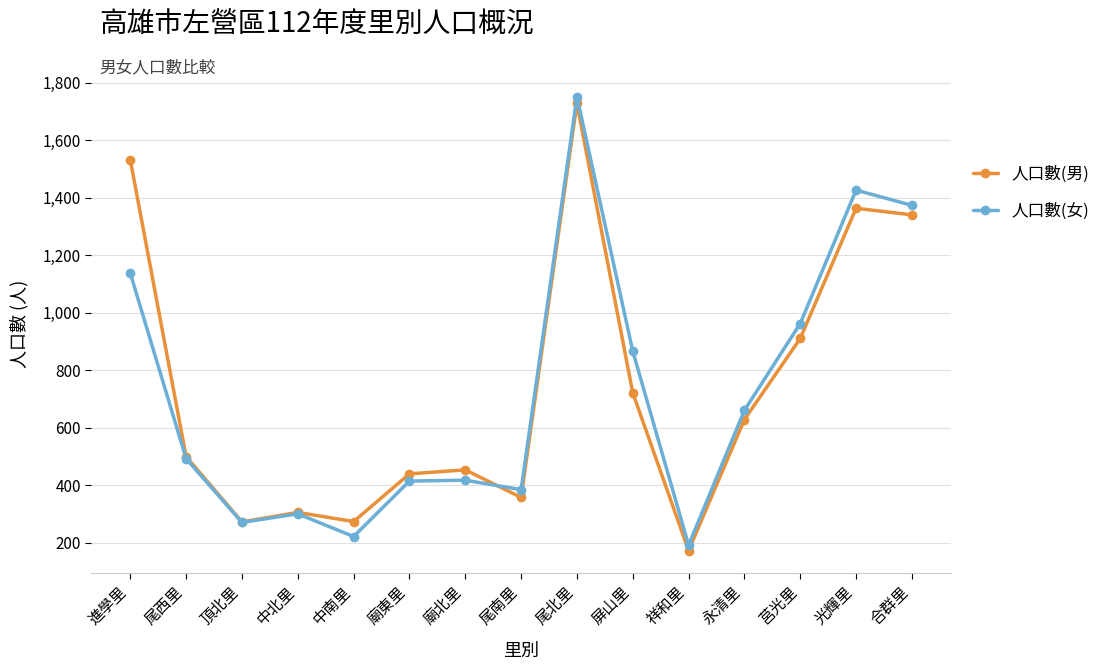

What is the greatest value displayed?

1751